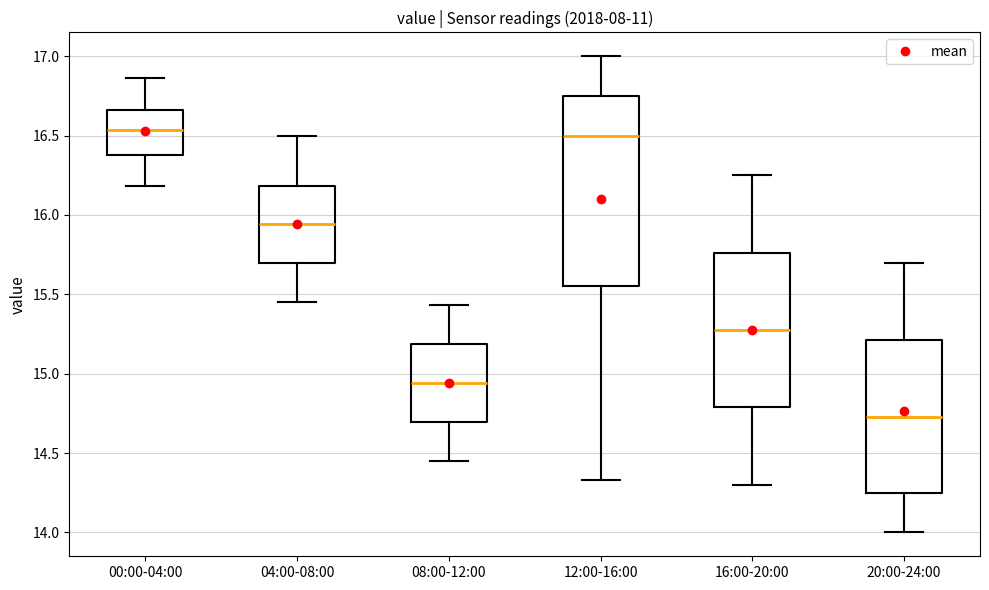

Which box has the lowest median line?

20:00-24:00